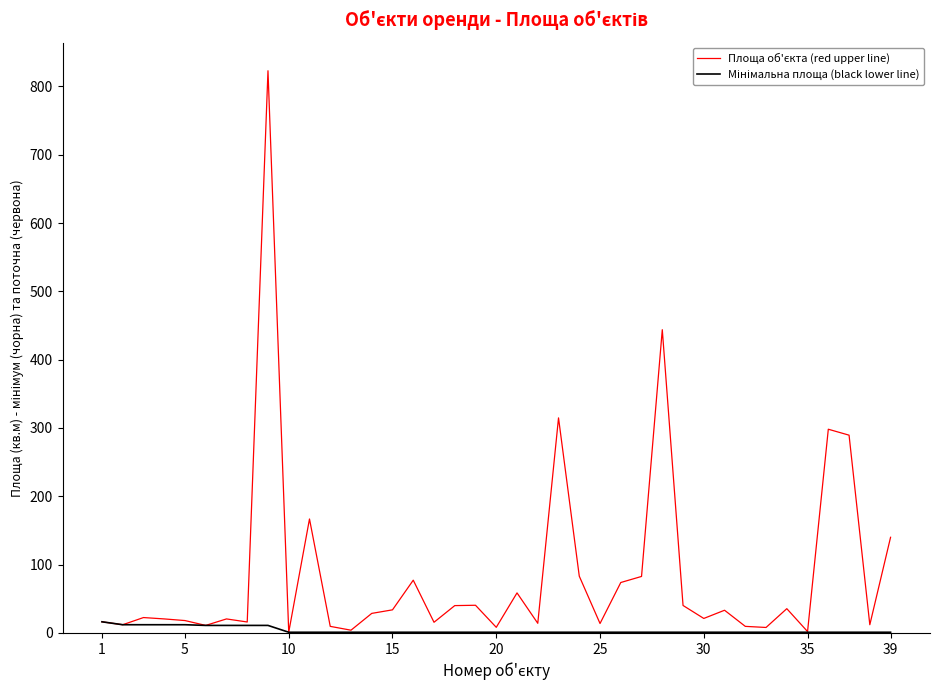

True or false: Мінімальна площа (black lower line) has more than 1 interior local peaks.

False